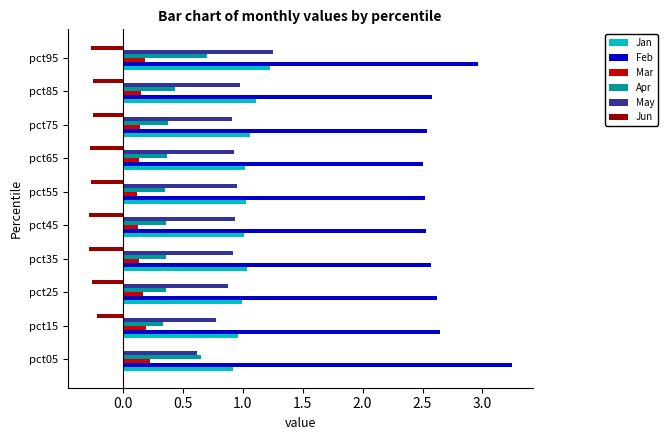

Which category has the highest value in the Feb series?

pct05